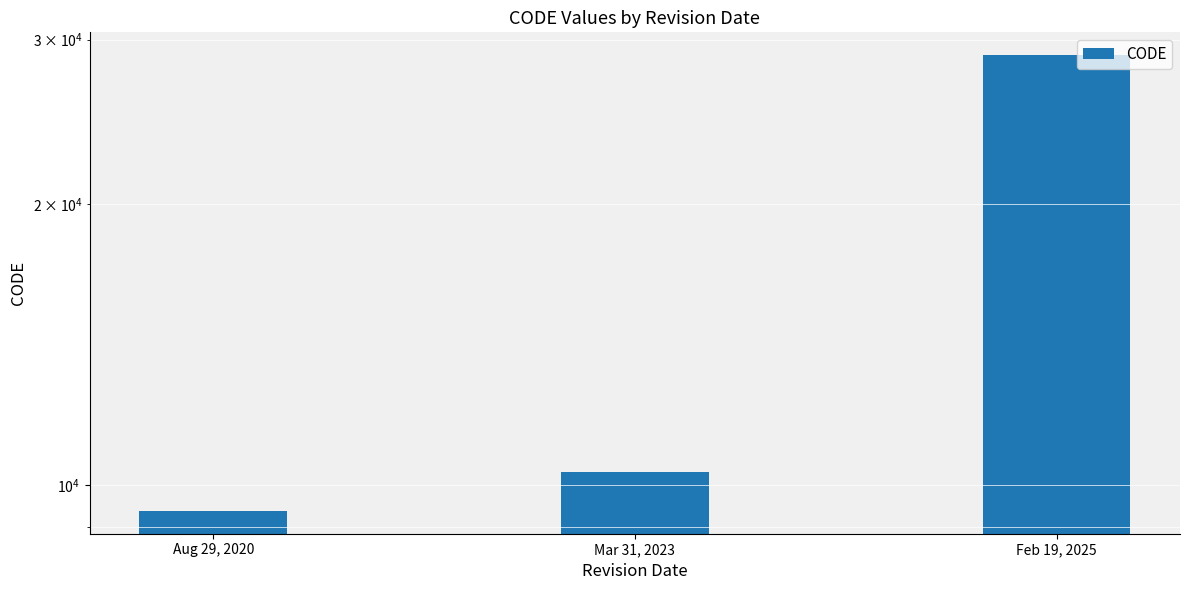

Rank the categories by value from highest to lowest.

Feb 19, 2025, Mar 31, 2023, Aug 29, 2020